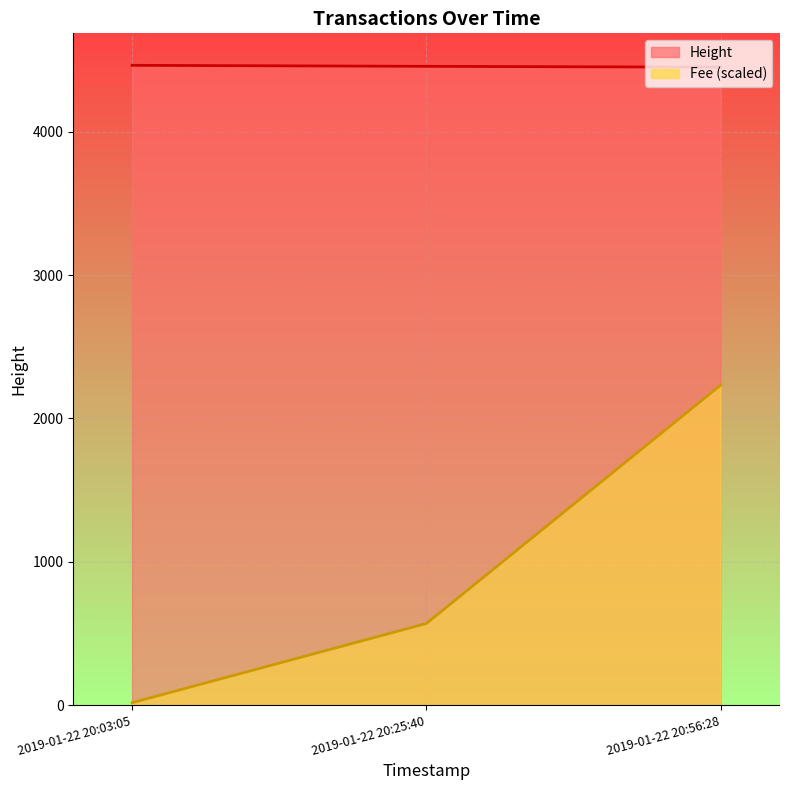

What is the value of the Height point at the 3rd from the left?

4451.0